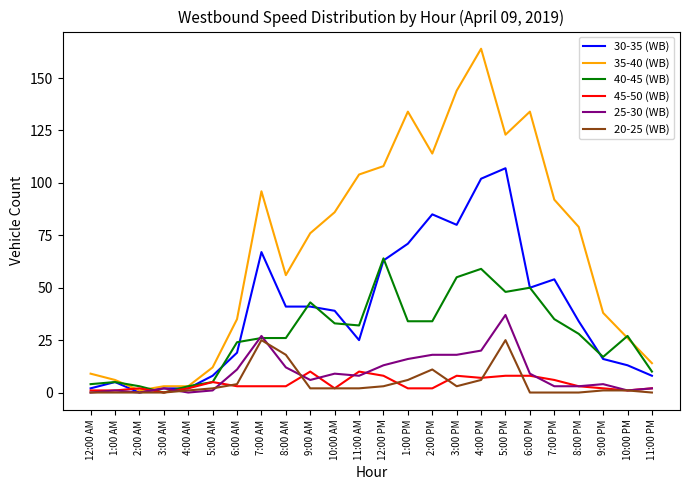

Which series has the widest spread of values?

35-40 (WB)